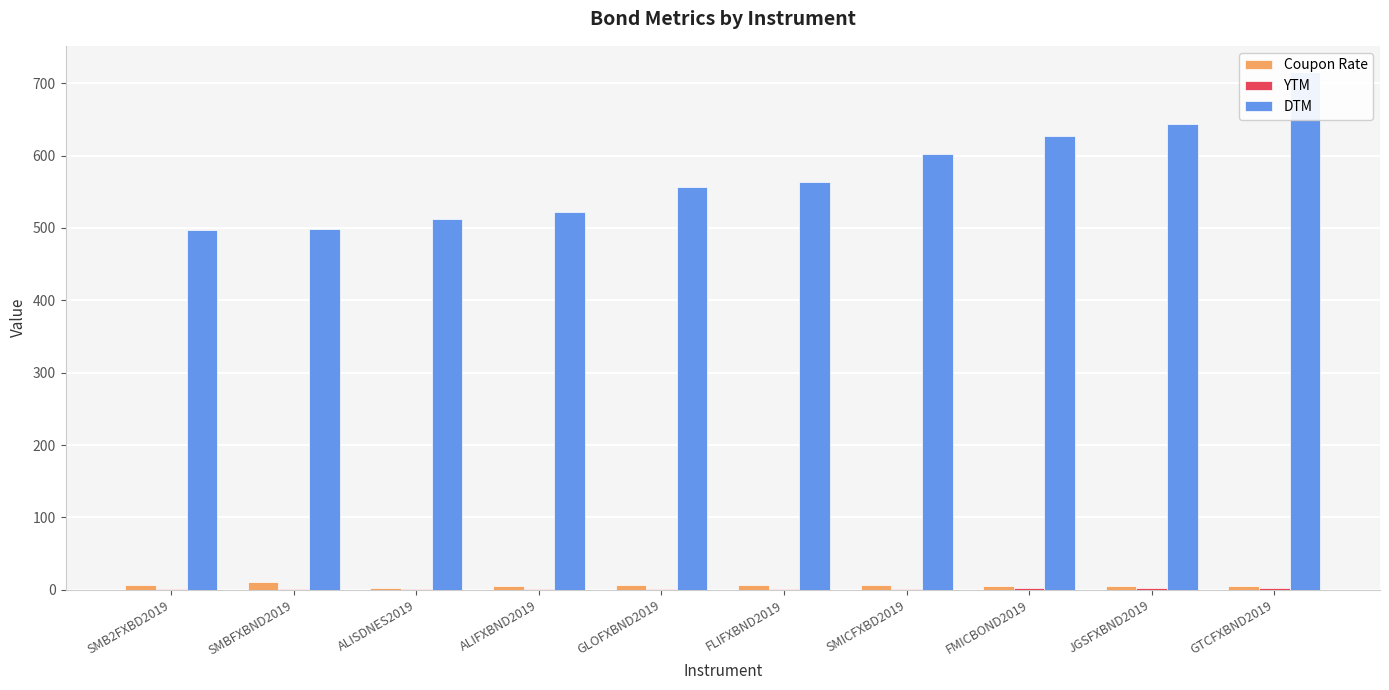

How many distinct data groups are displayed?

3